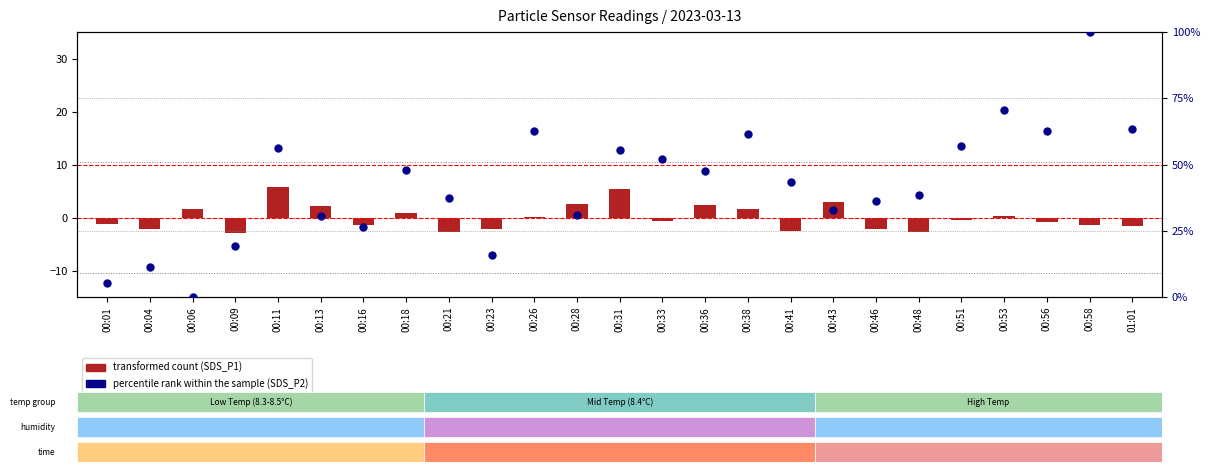

At which category is the sum across all series the highest?

00:58